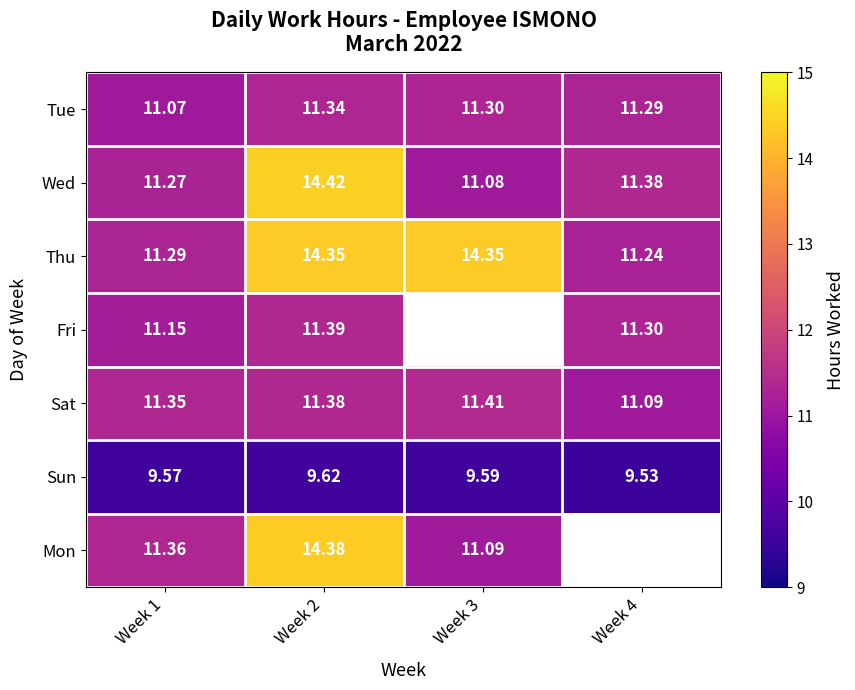

How many series are shown in this chart?

7